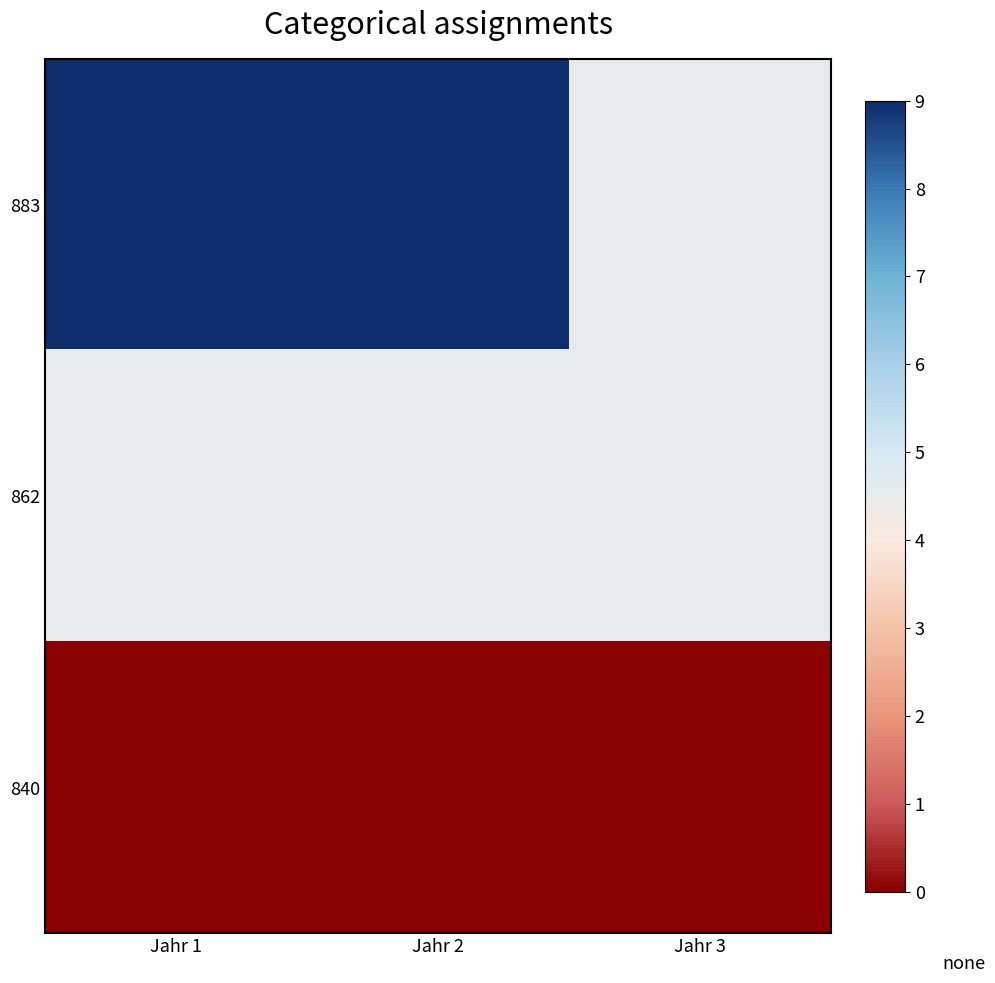

Rank the series by their maximum value, from highest to lowest.

883, 862, 840